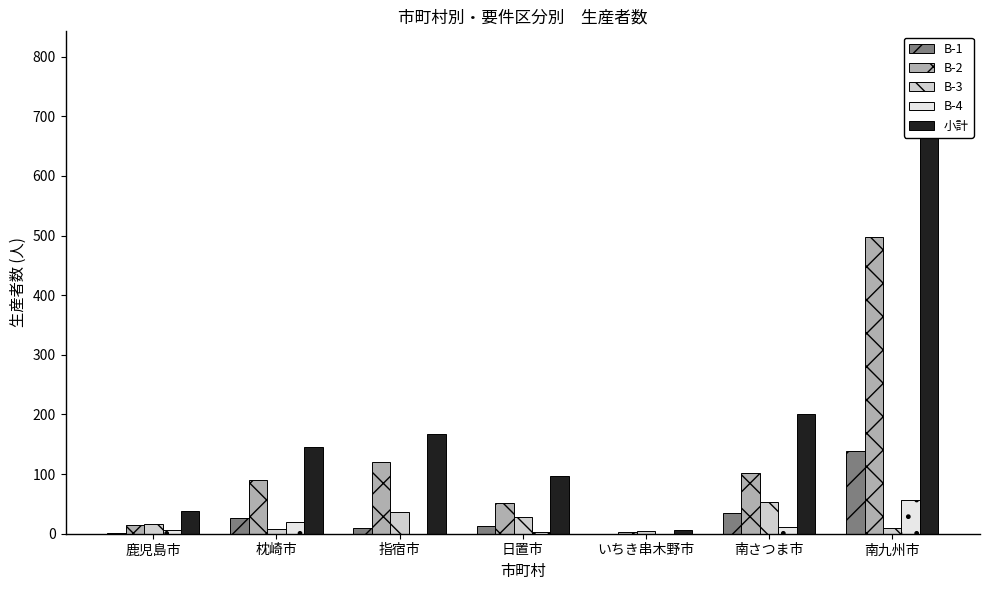

What are all the series names shown in the legend?

B-1, B-2, B-3, B-4, 小計